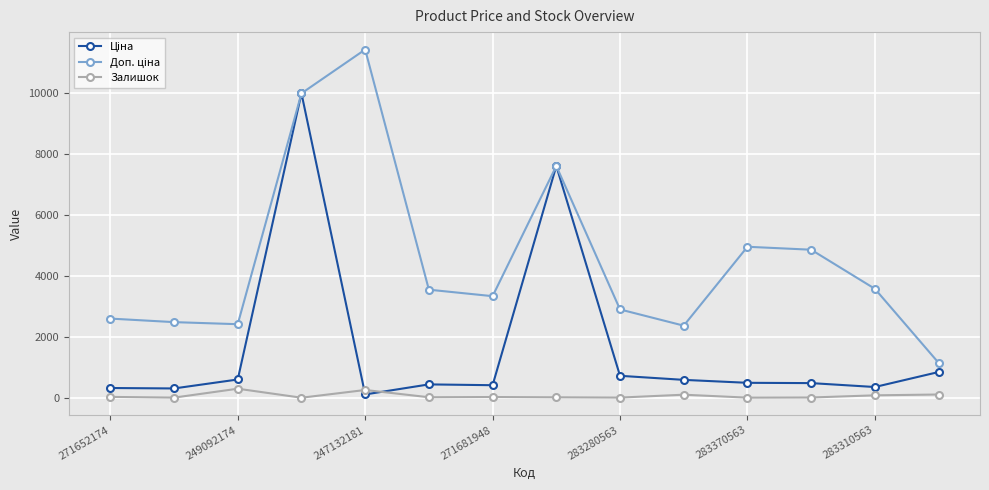

At how many categories does at least one series exceed 7429?

3